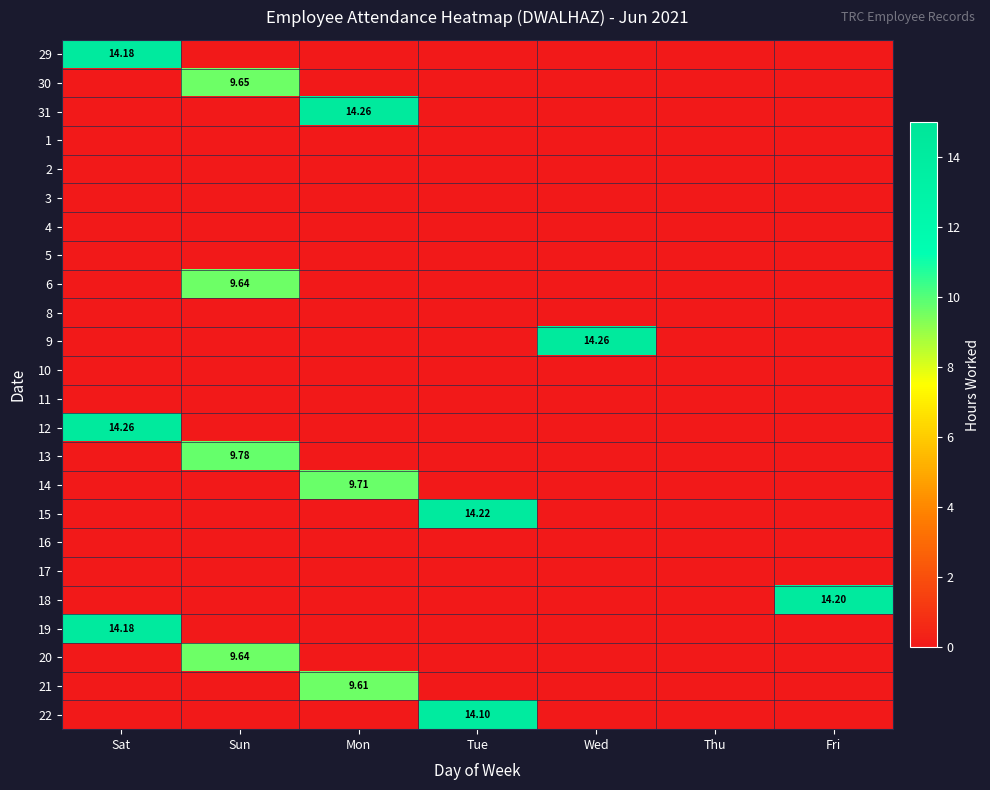

How many categories are shown in the chart?

7